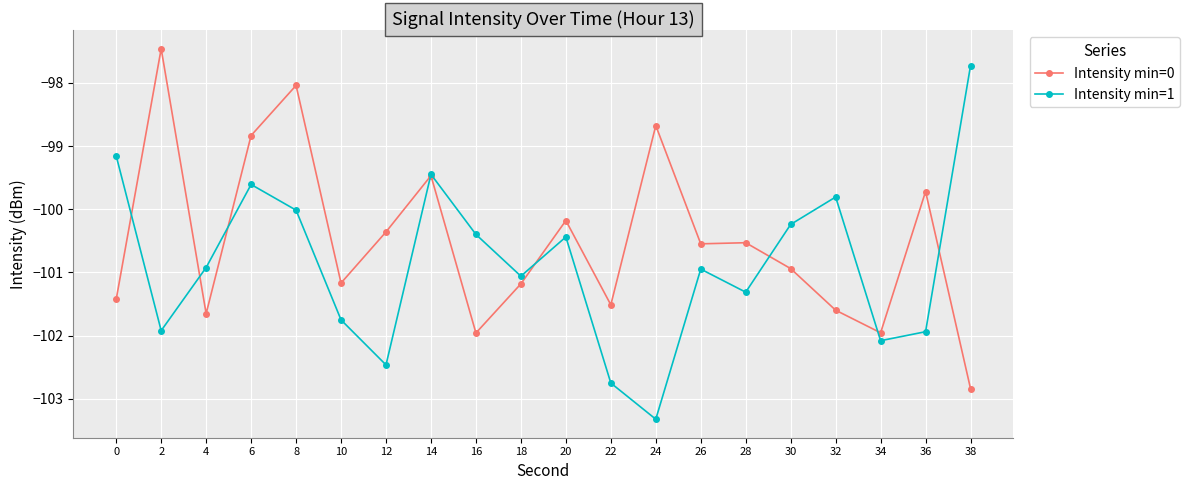

Rank the series by their average value, from lowest to highest.

Intensity min=1, Intensity min=0